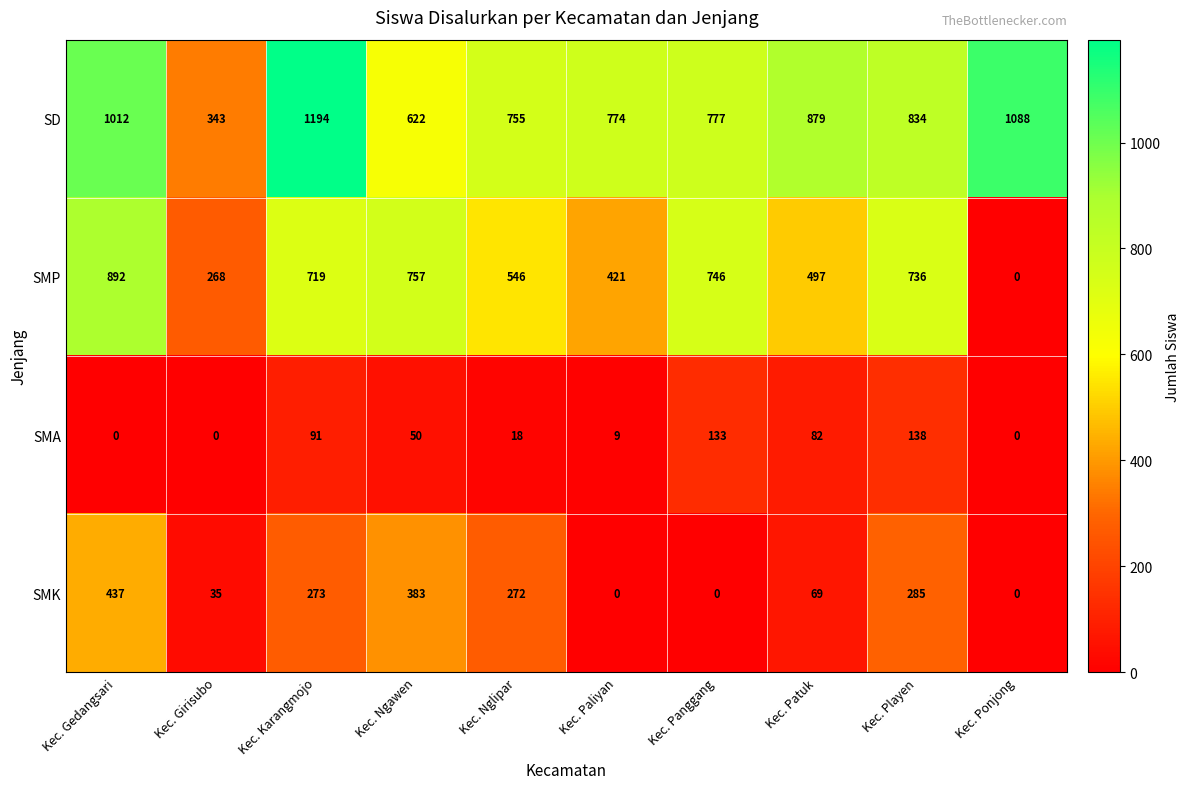

What is the maximum value for SMA?

138